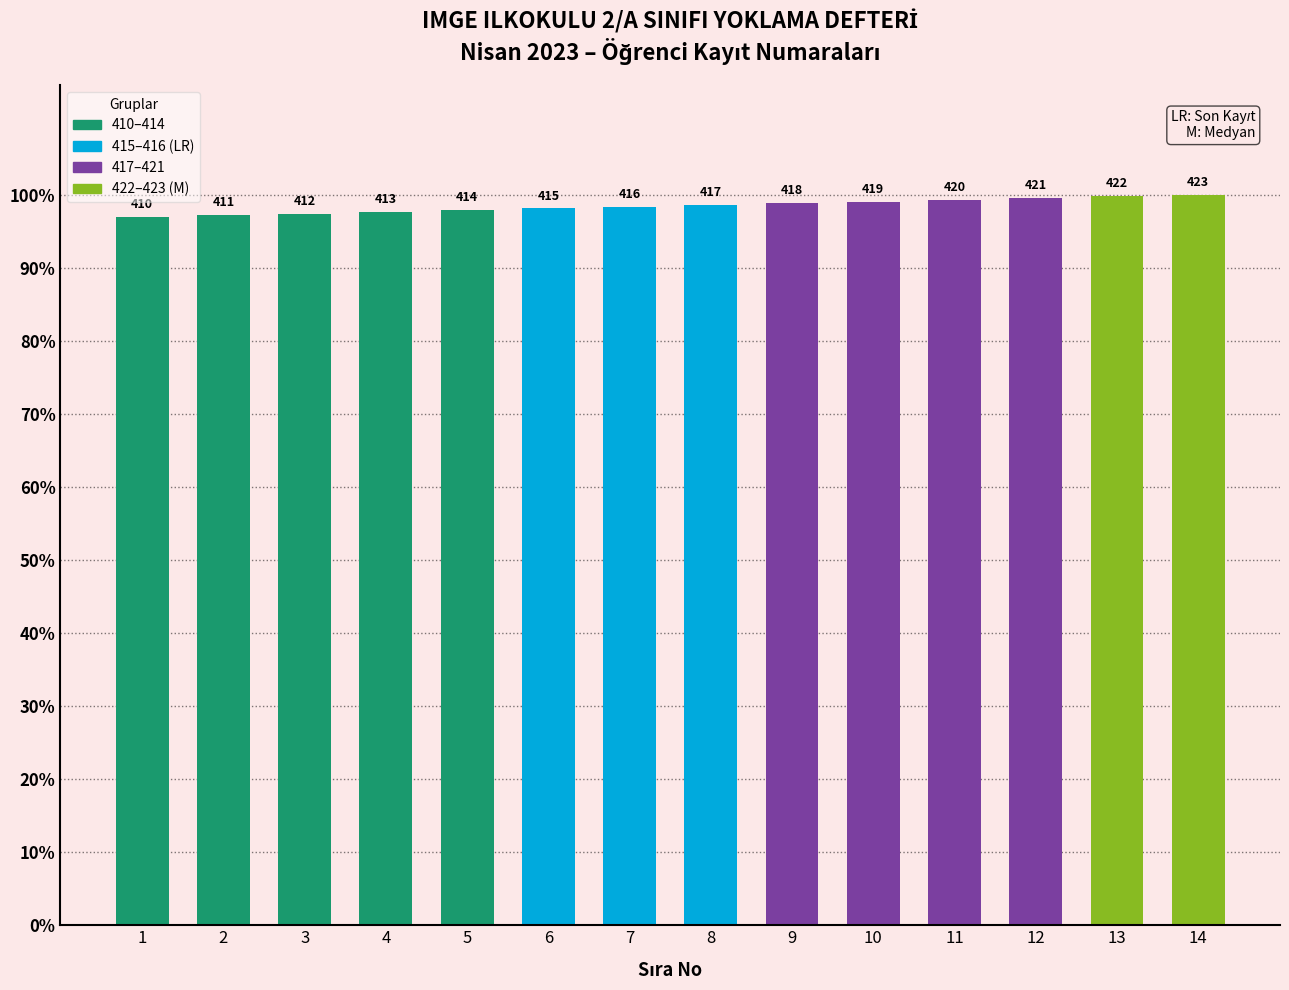

How many bars are there in total?

14